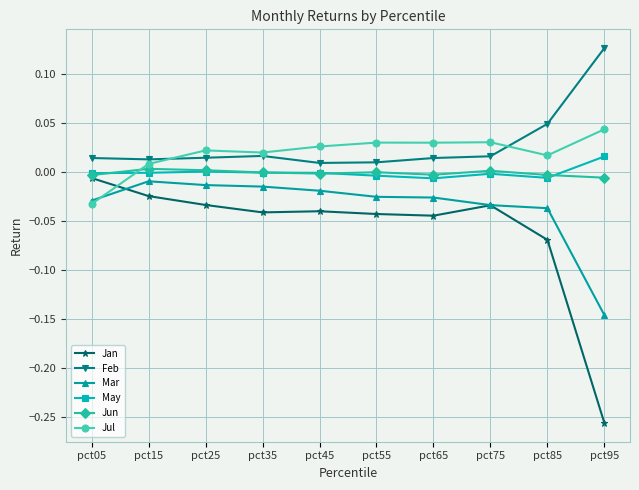

Which series has the largest range (max minus min)?

Jan